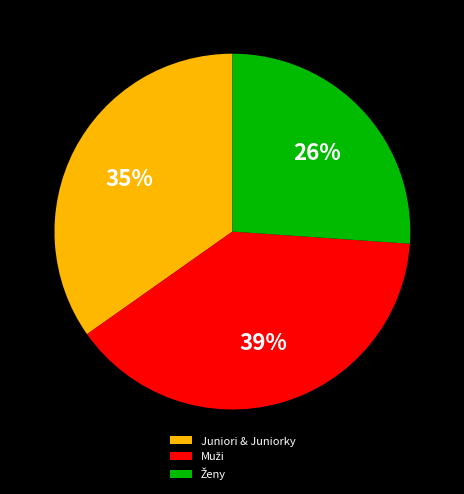

What percentage is the Juniori & Juniorky slice, to the nearest percent?

35%